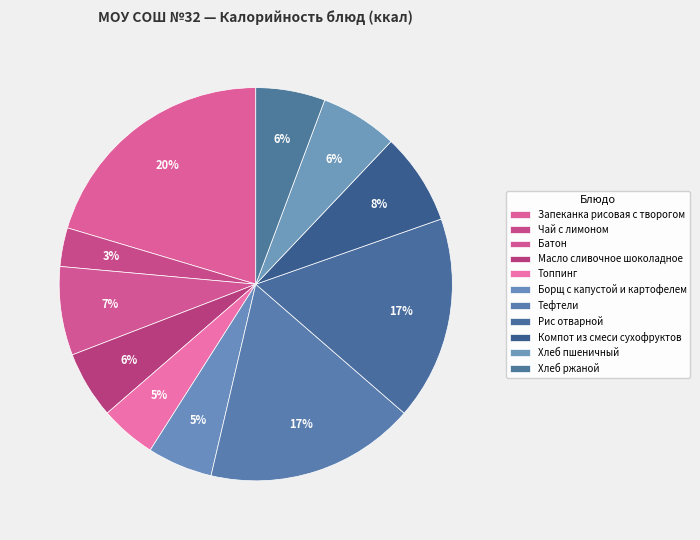

Which has a higher value, Топпинг or Запеканка рисовая с творогом?

Запеканка рисовая с творогом